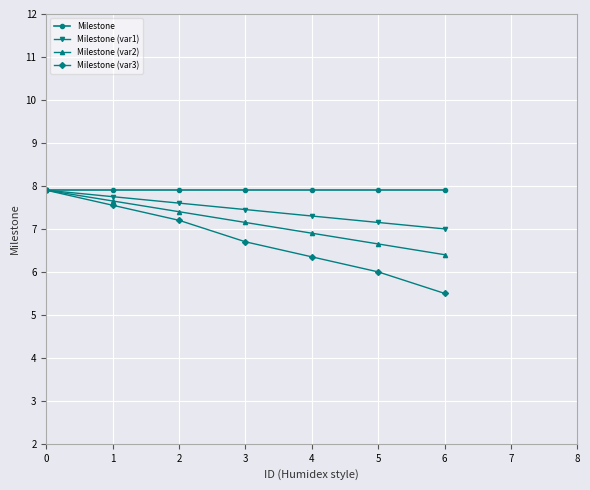

The Milestone (var3) series shows 10.3 at 0. True or false?

False